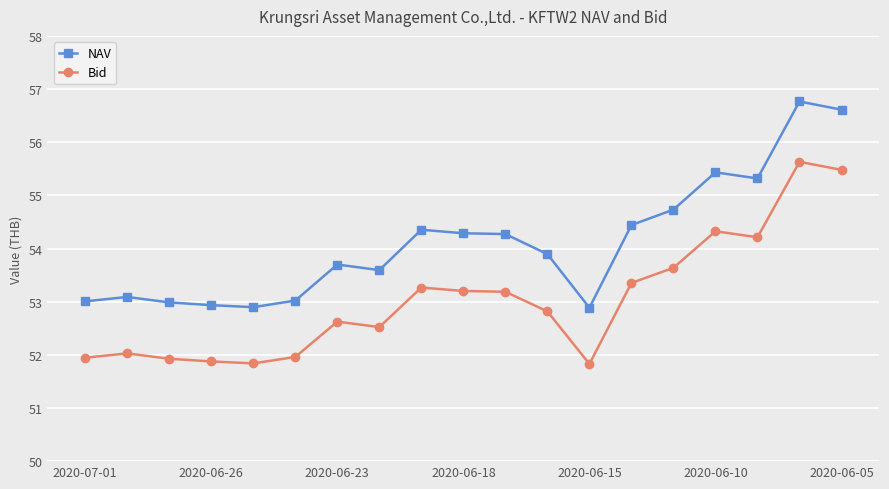

Rank the series by their maximum value, from highest to lowest.

NAV, Bid